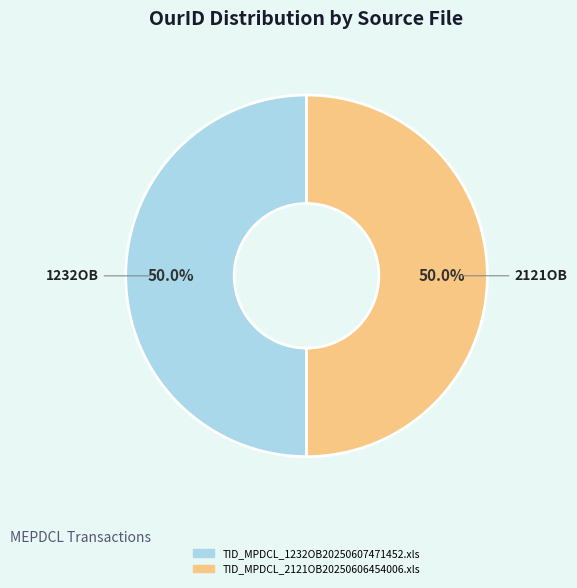

Approximately how many times larger is the value at TID_MPDCL_1232OB20250607471452.xls compared to TID_MPDCL_2121OB20250606454006.xls?

1.0